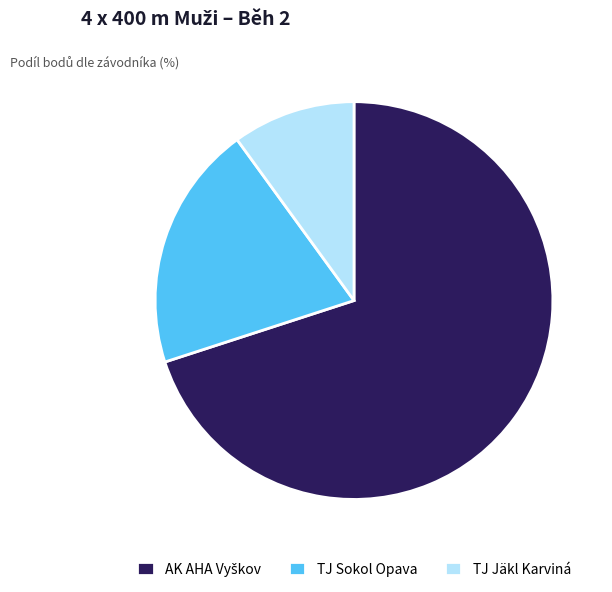

Which slice is the smallest?

TJ Jäkl Karviná